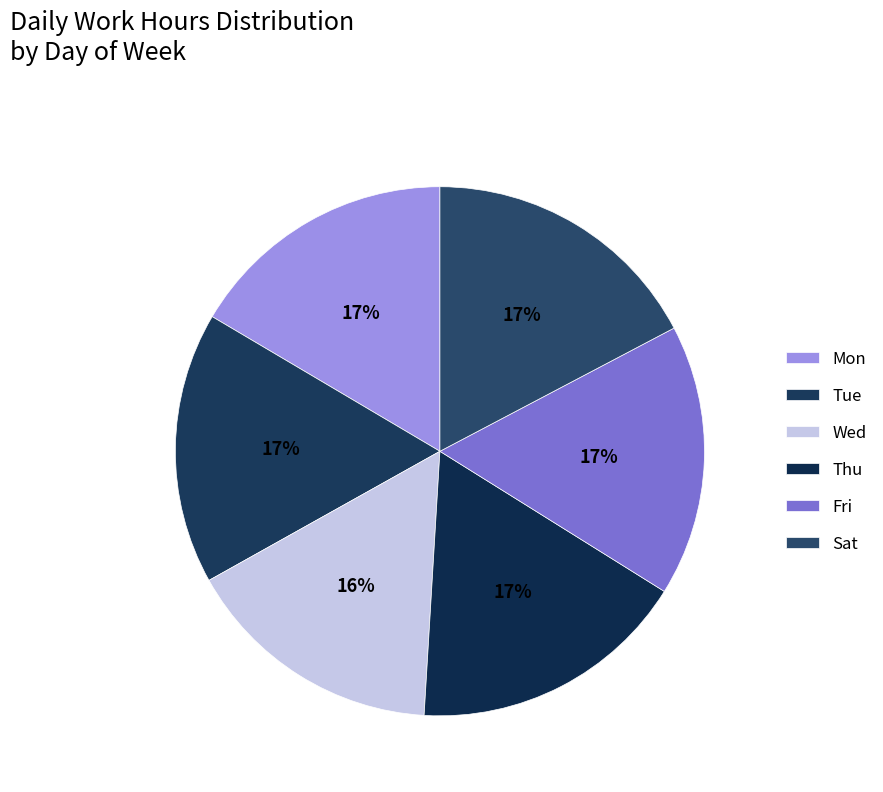

Rank the categories by value from lowest to highest.

Wed, Mon, Fri, Tue, Thu, Sat